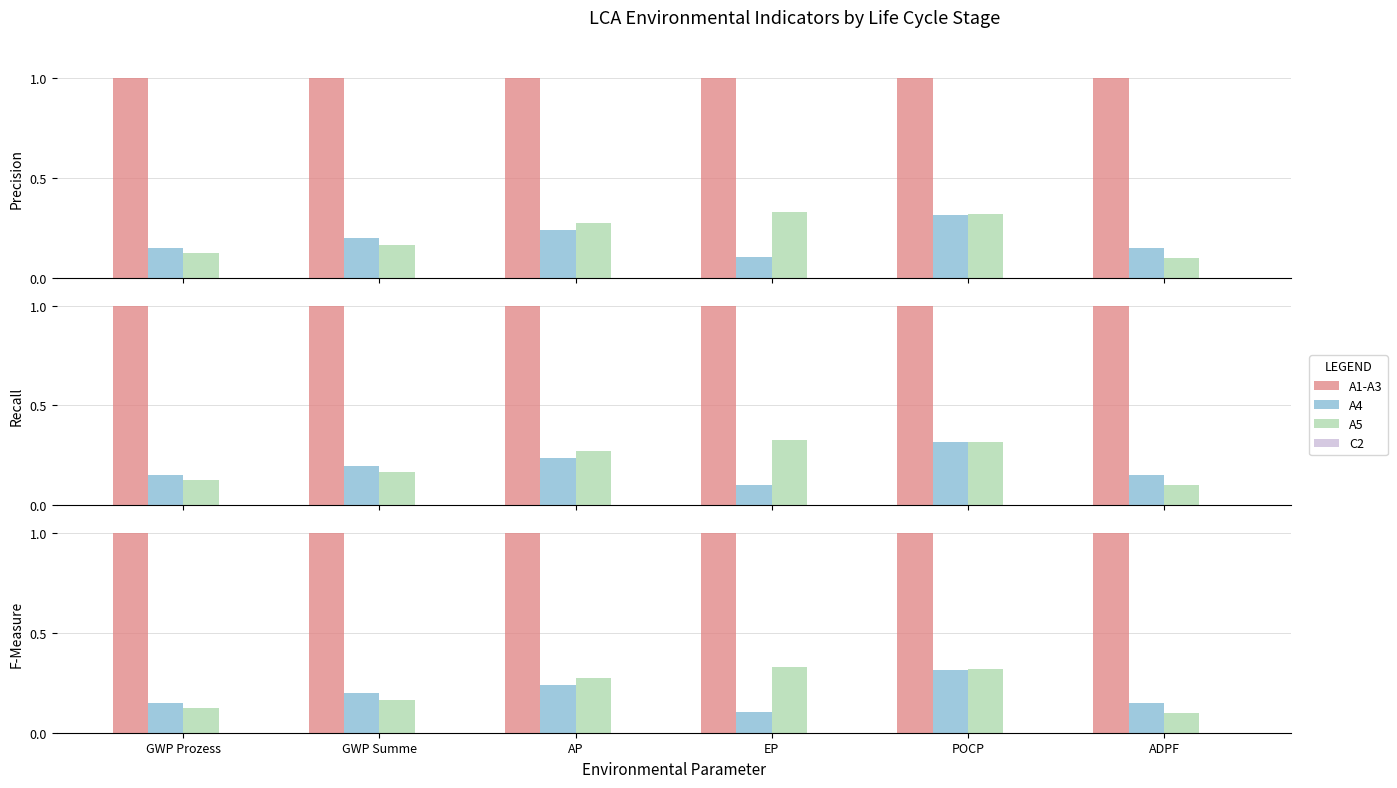

Reading left to right, transcribe all the data shown in this chart.

A1-A3: GWP Prozess=1.0	GWP Summe=1.0	AP=1.0	EP=1.0	POCP=1.0	ADPF=1.0
A4: GWP Prozess=0.1	GWP Summe=0.2	AP=0.2	EP=0.1	POCP=0.3	ADPF=0.2
A5: GWP Prozess=0.1	GWP Summe=0.2	AP=0.3	EP=0.3	POCP=0.3	ADPF=0.1
C2: GWP Prozess=0.0	GWP Summe=0.0	AP=0.0	EP=0.0	POCP=0.0	ADPF=0.0